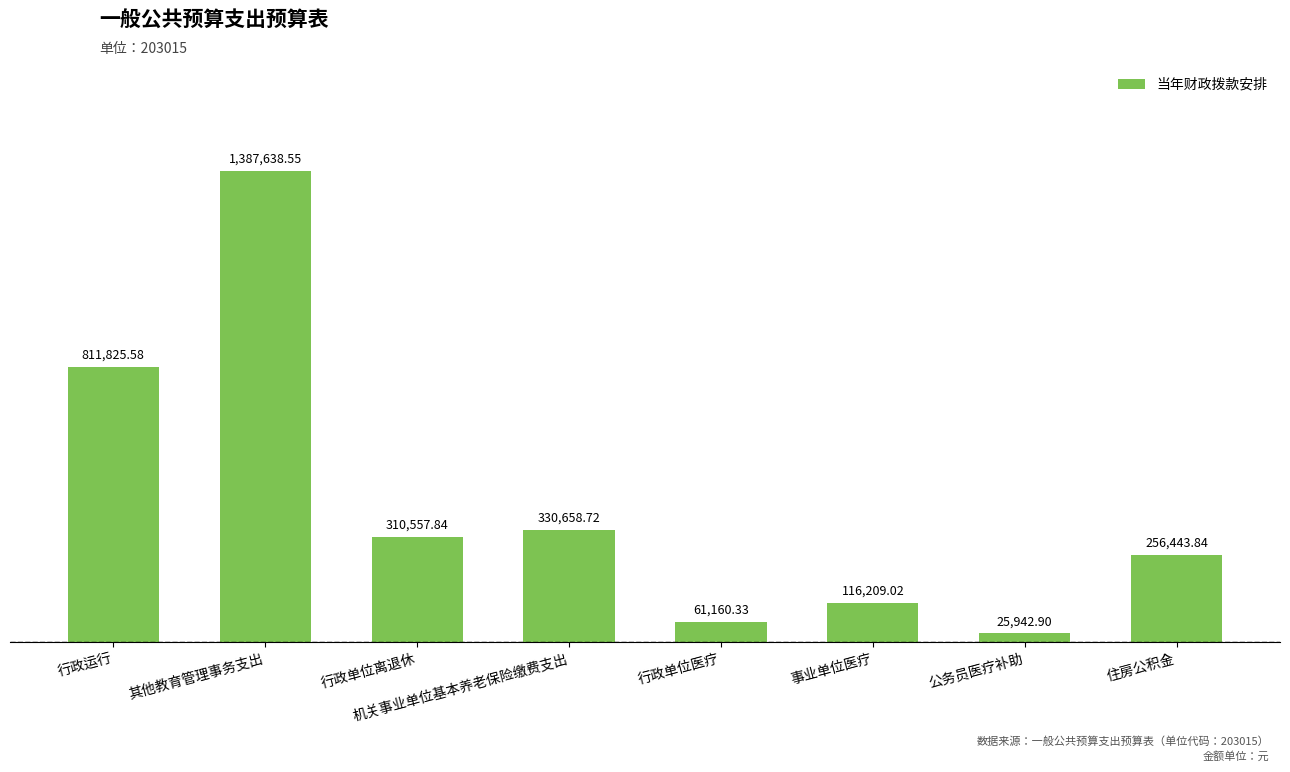

Which label corresponds to the largest value in the chart?

其他教育管理事务支出